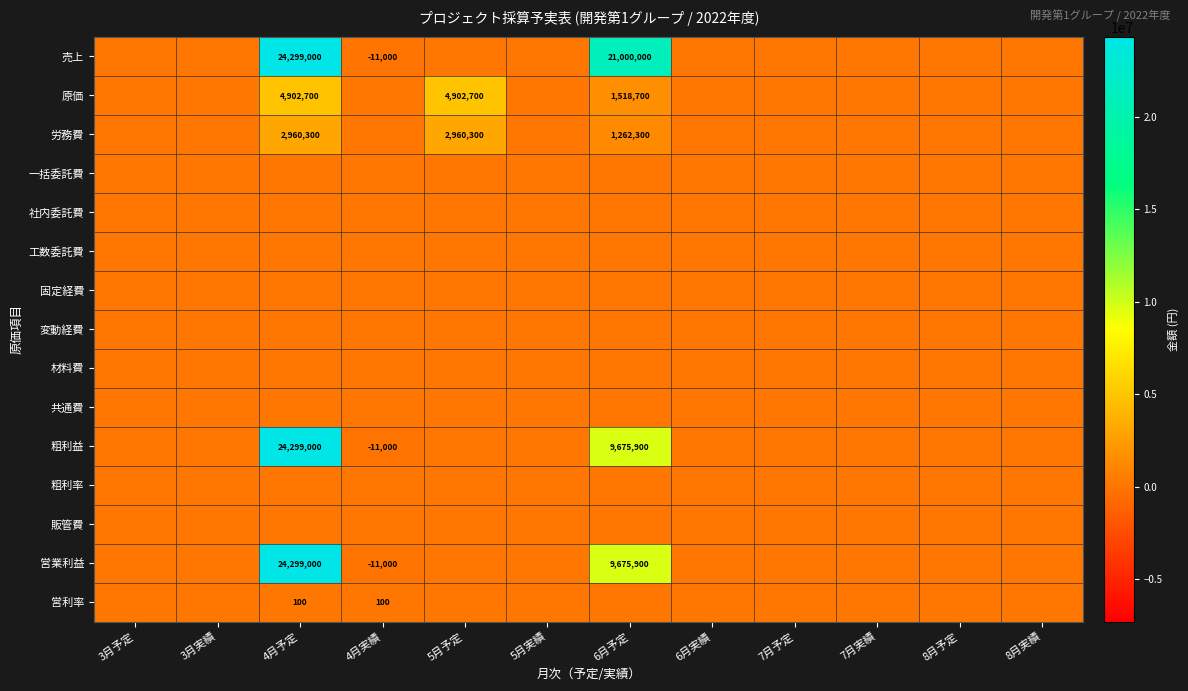

Count the number of data series in this chart.

15